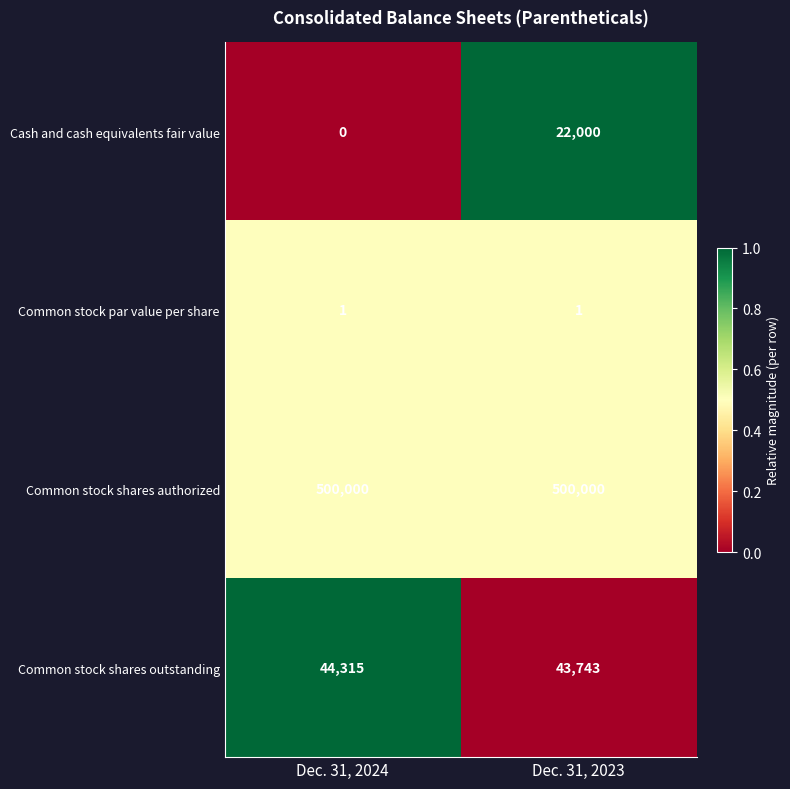

What is the average value of the Cash and cash equivalents fair value series?

11000